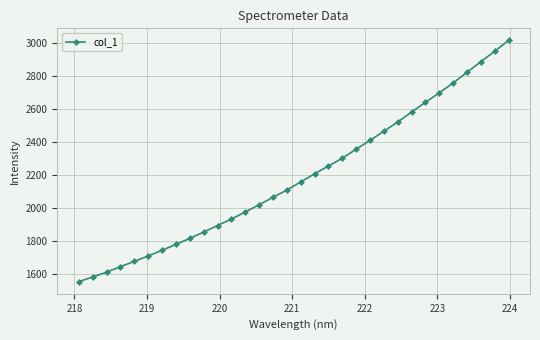

What is the maximum value shown in the chart?

3013.2